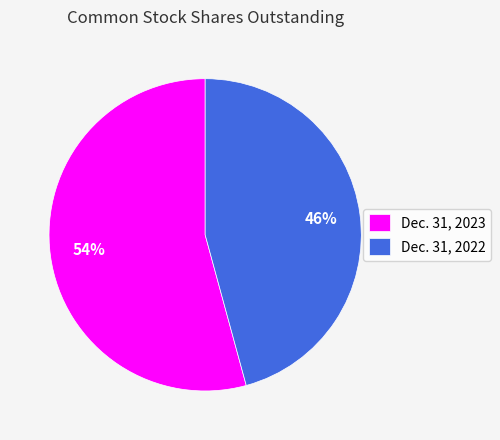

Which category has the biggest portion of the pie?

Dec. 31, 2023